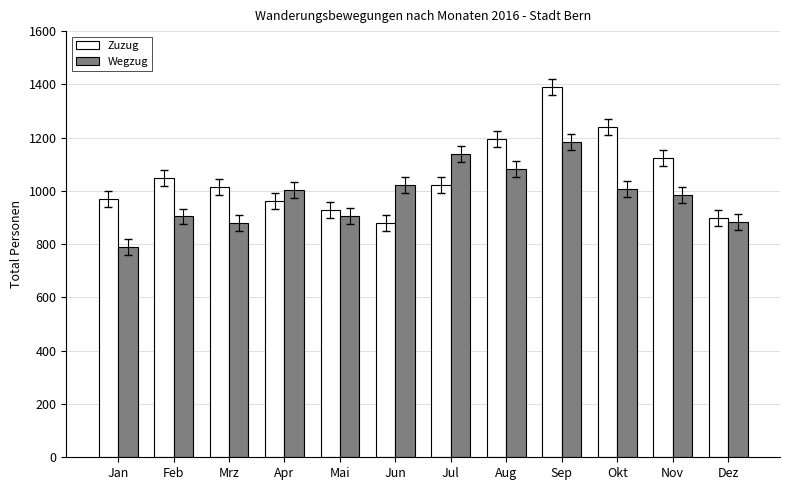

What is the label of the 4th bar from the left?

Apr